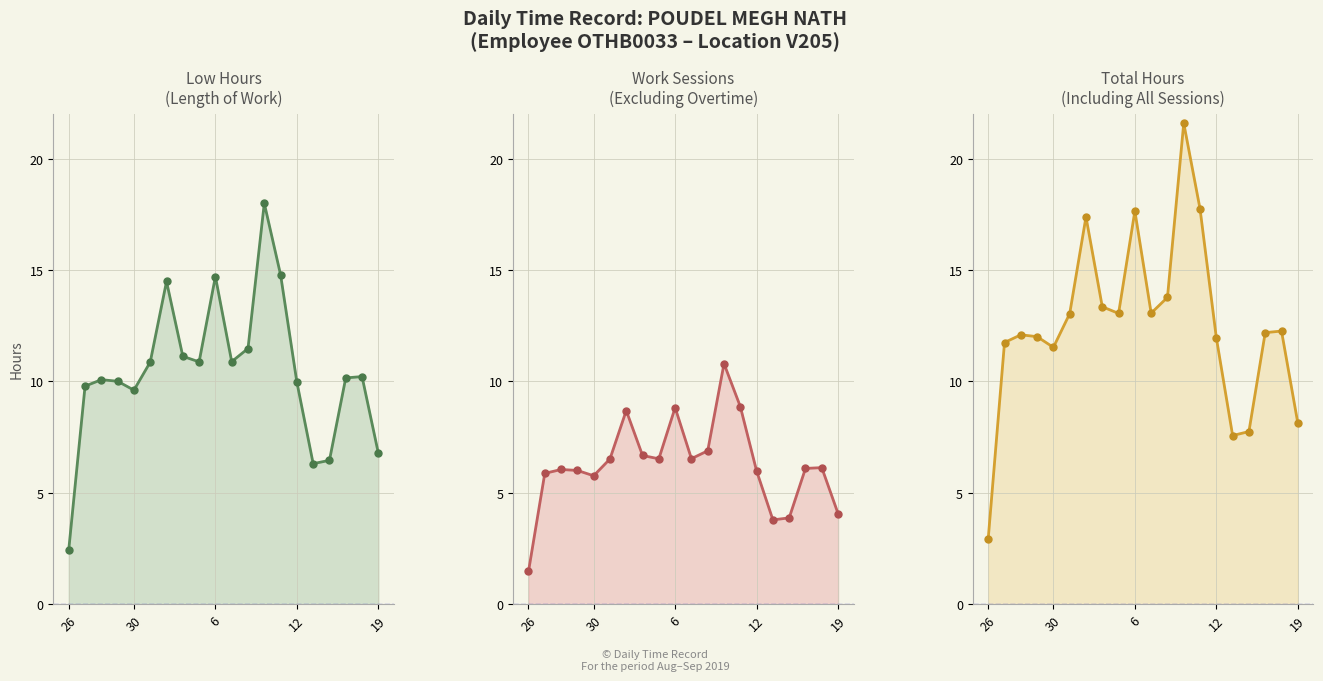

Between 30 and 6, which is larger?

6